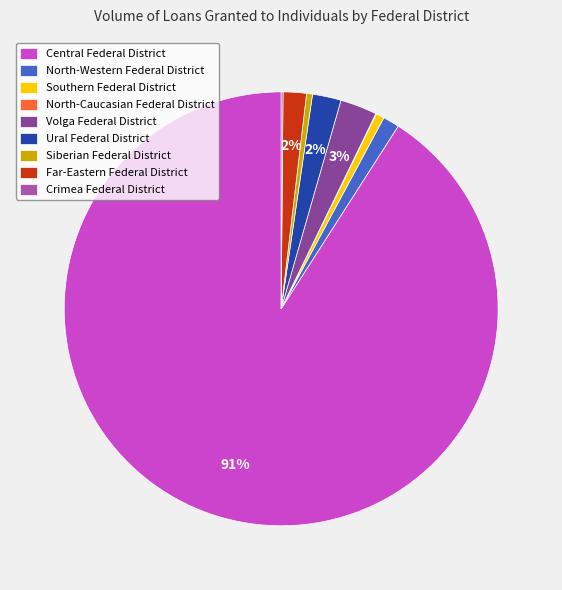

To the nearest percent, what portion does Volga Federal District represent?

3%